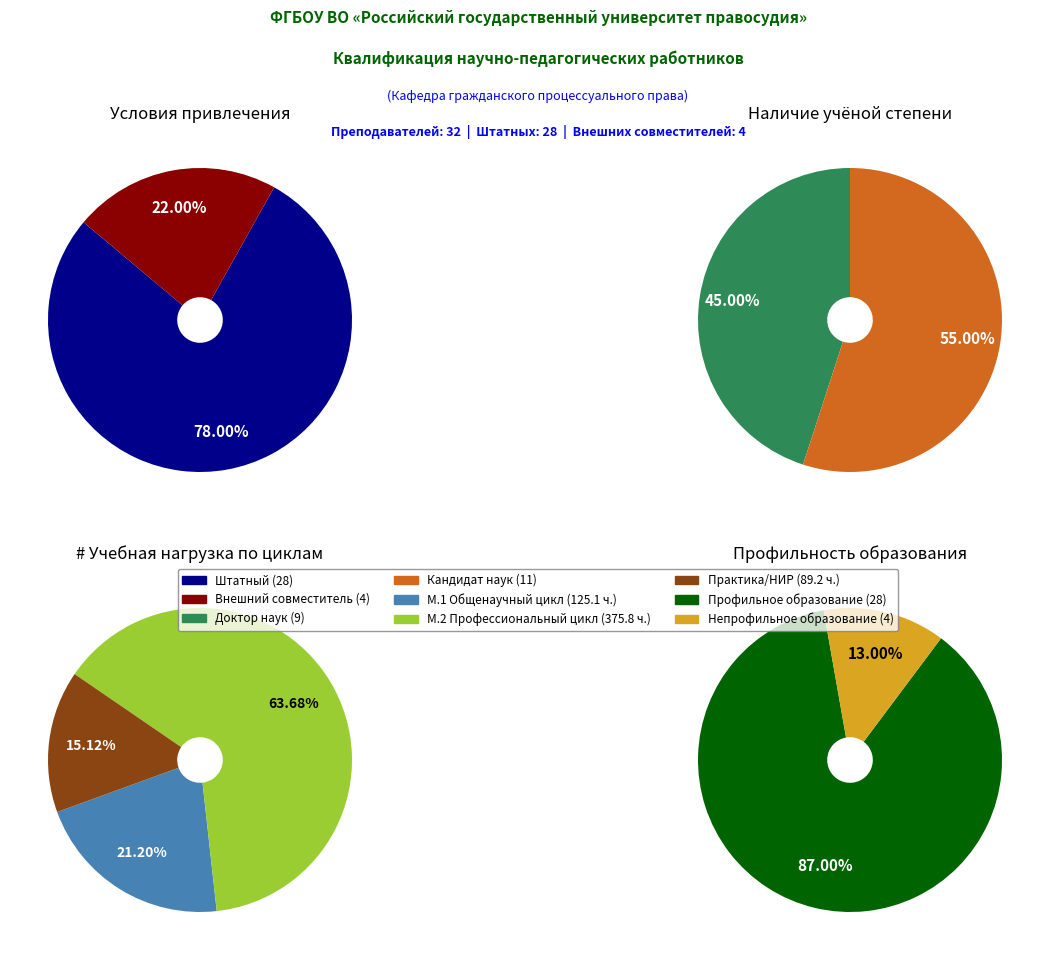

To the nearest percent, what is the difference between the largest and smallest slice percentages?

56%